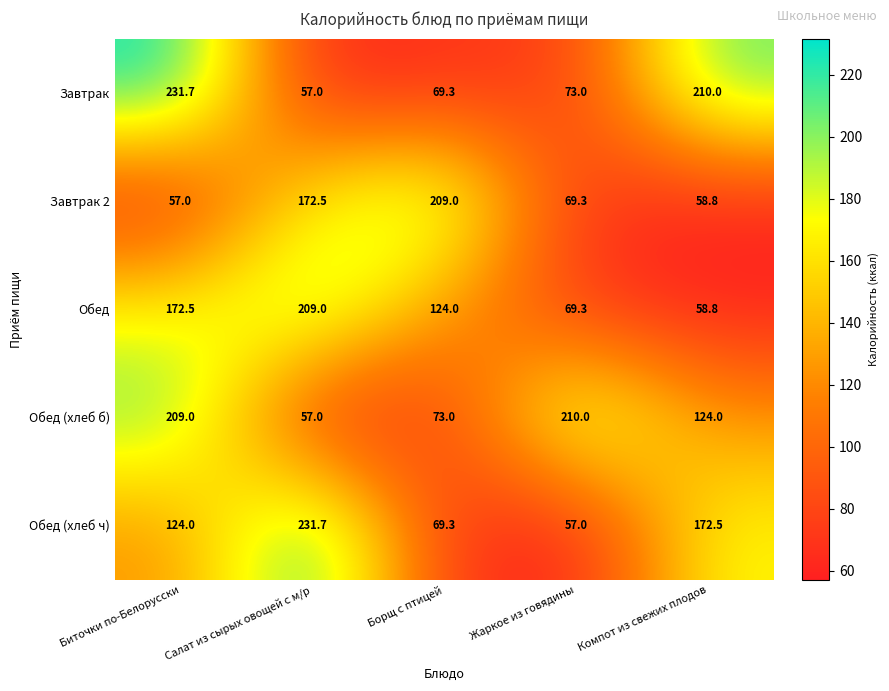

The Обед (хлеб ч) series shows 69.3 at Борщ с птицей. True or false?

True